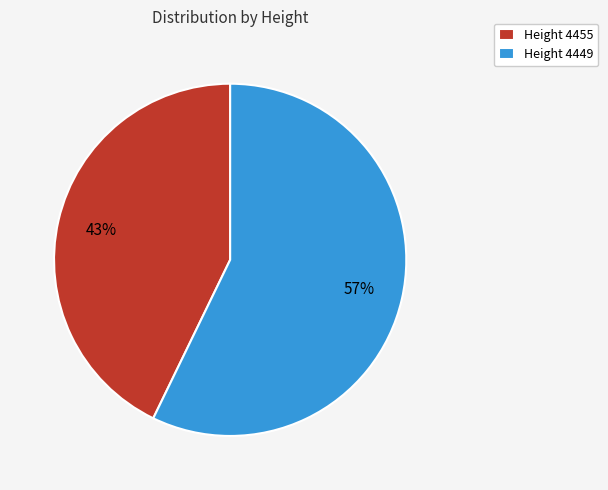

How many segments does this pie chart have?

2